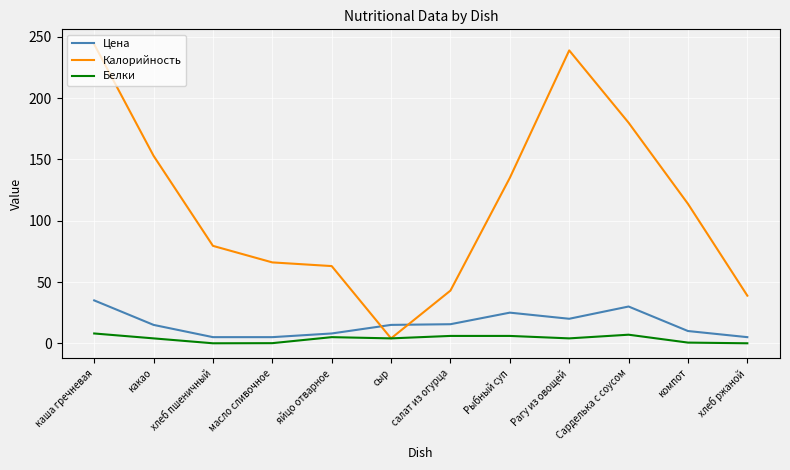

What value does the Белки series have at салат из огурца?

6.0